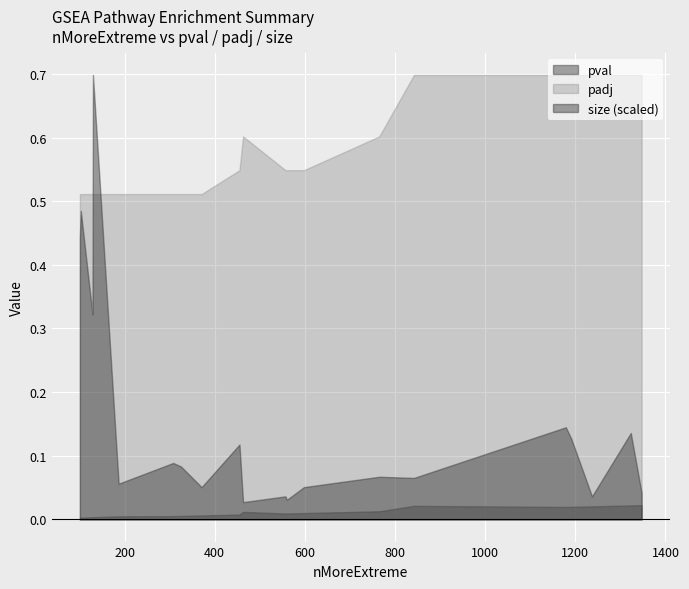

How many intersections are there between size (scaled) and padj?

2